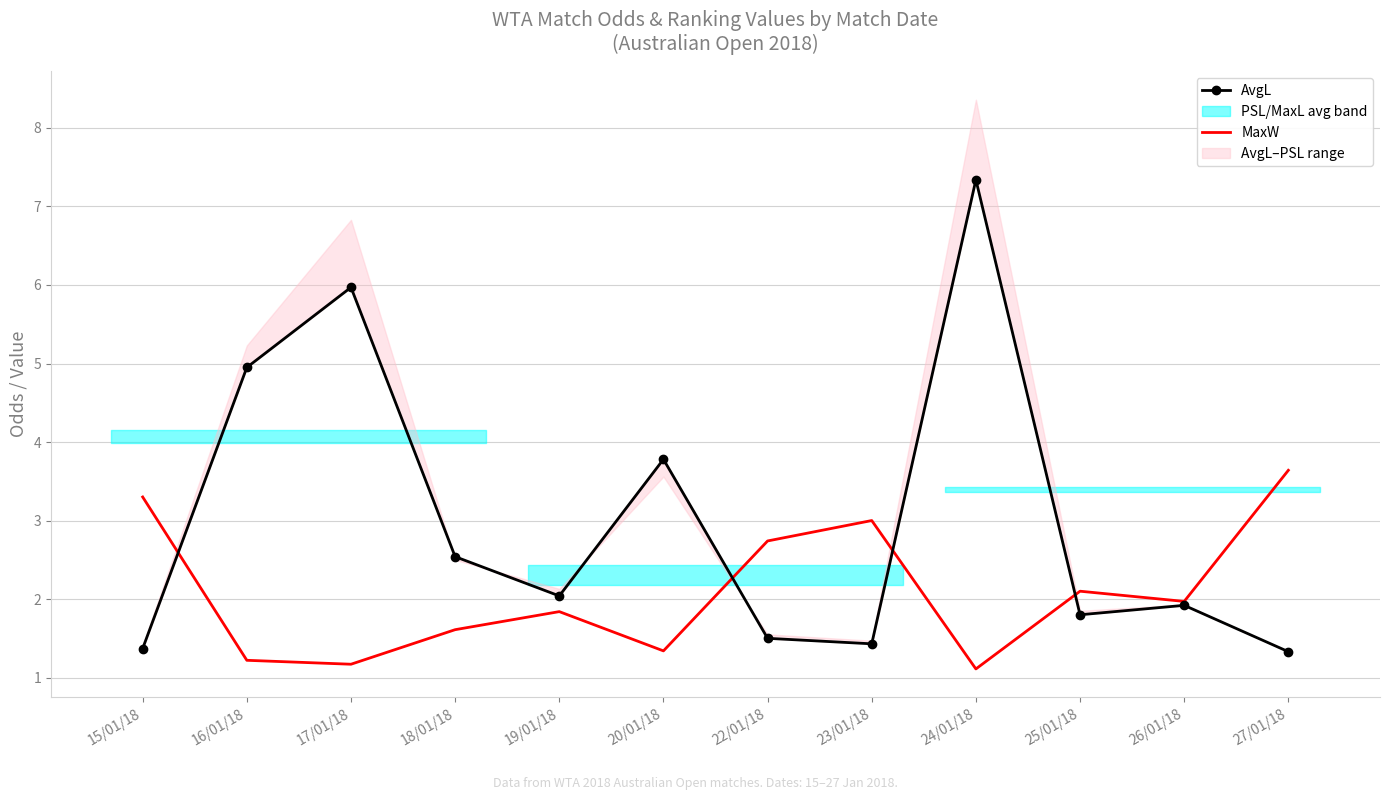

True or false: MaxW has more than 2 points higher than both neighbors.

True